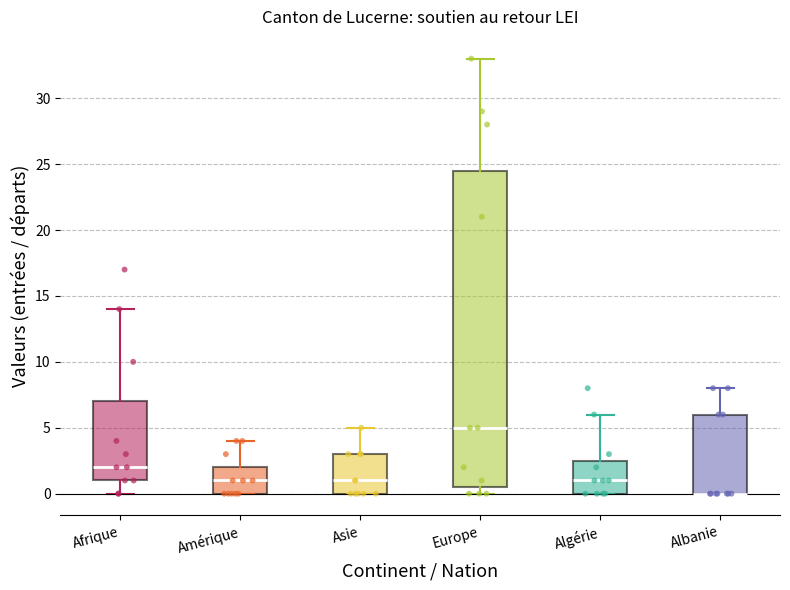

Reading left to right, transcribe this box plot: for each box, give where its median line is, the range the box spans, and where its two whiskers end, as read against the y-axis. The values are not printed on the chart, so give them approximately, as read against the axis.

Afrique: median 2.0, box 1.0 to 7.0, whiskers 0.0 to 14.0
Amérique: median 1.0, box 0.0 to 2.0, whiskers 0.0 to 4.0
Asie: median 1.0, box 0.0 to 3.0, whiskers 0.0 to 5.0
Europe: median 5.0, box 0.5 to 24.5, whiskers 0.0 to 33.0
Algérie: median 1.0, box 0.0 to 2.5, whiskers 0.0 to 6.0
Albanie: median 0.0 (drawn on the box's lower edge), box 0.0 to 6.0, whiskers 0.0 to 8.0